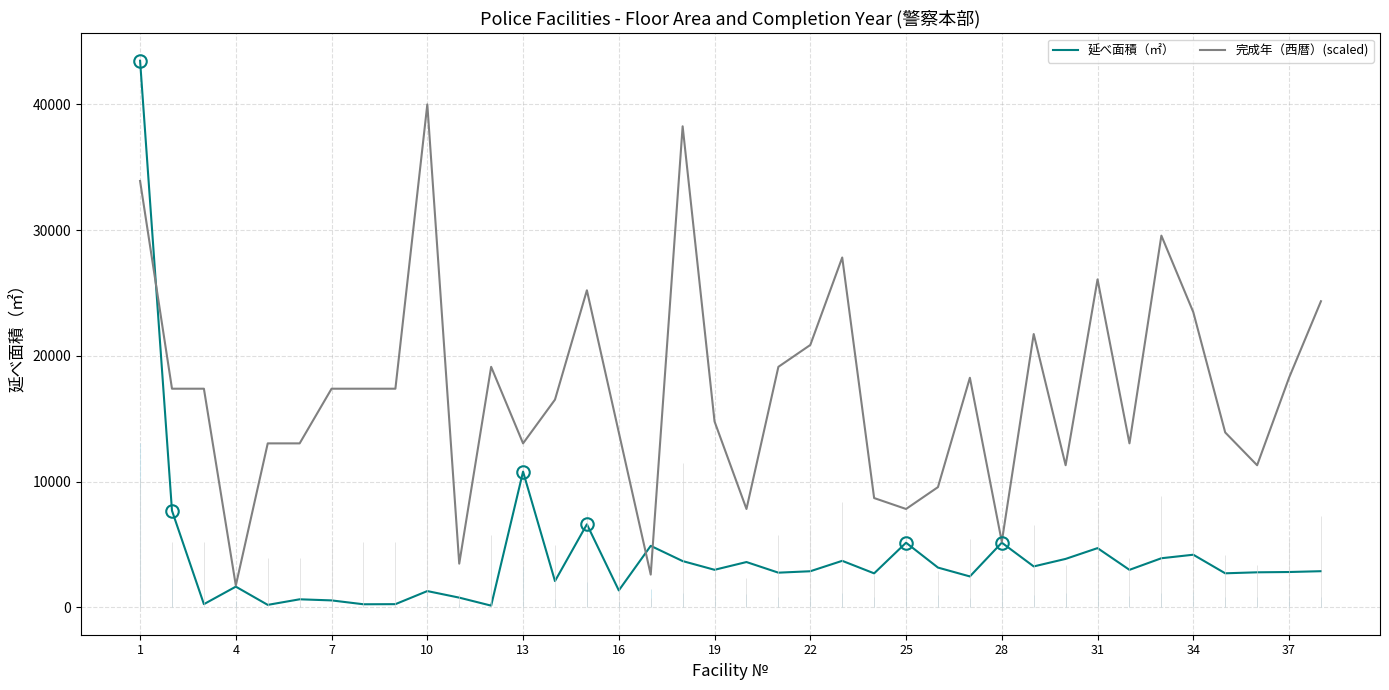

The value of 延べ面積（㎡） at 37 is 4387.8. True or false?

False